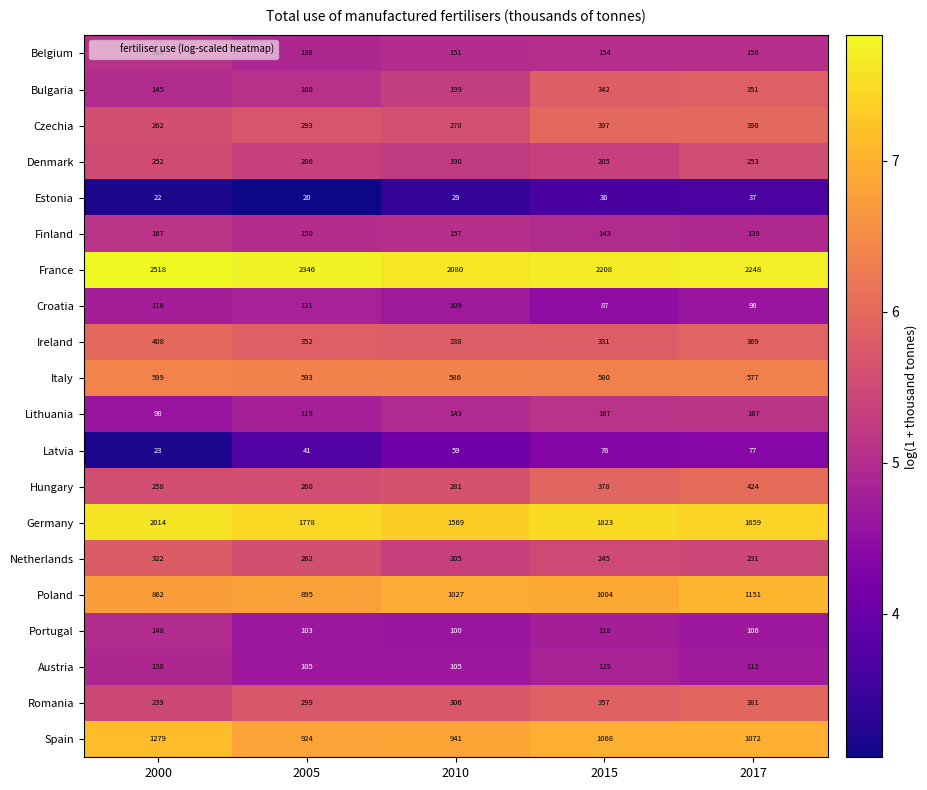

Between 2000 and 2005, which series saw the biggest shift?

Spain